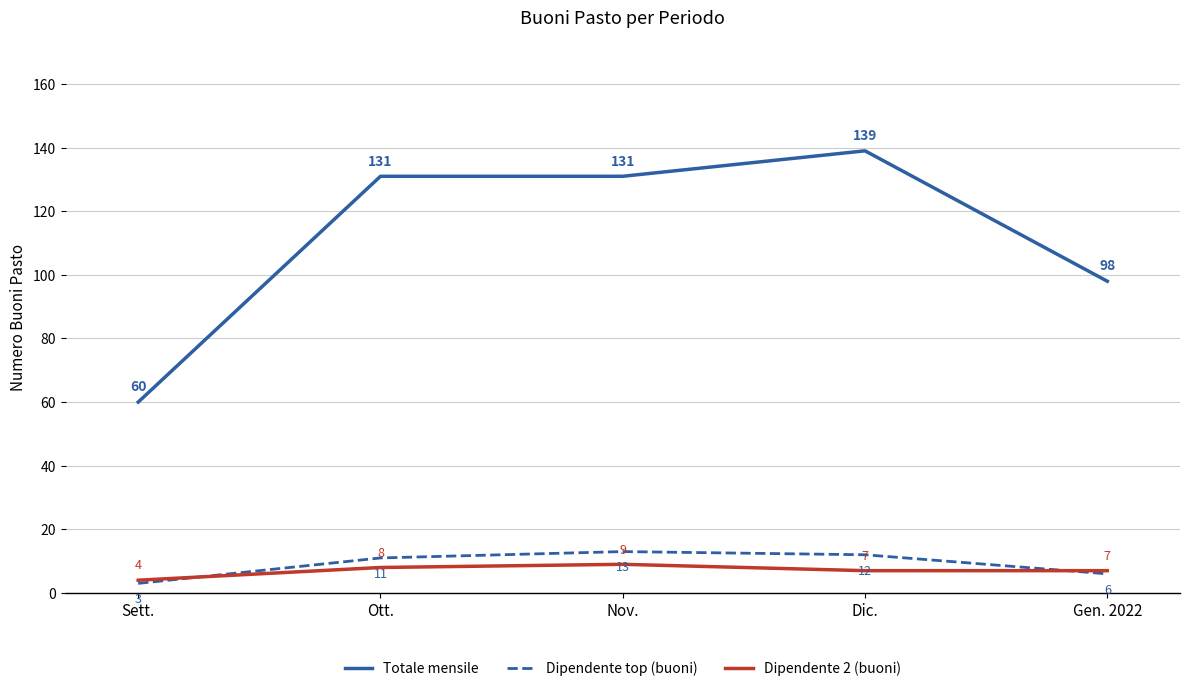

At which label does Dipendente 2 (buoni) reach its minimum?

Sett.